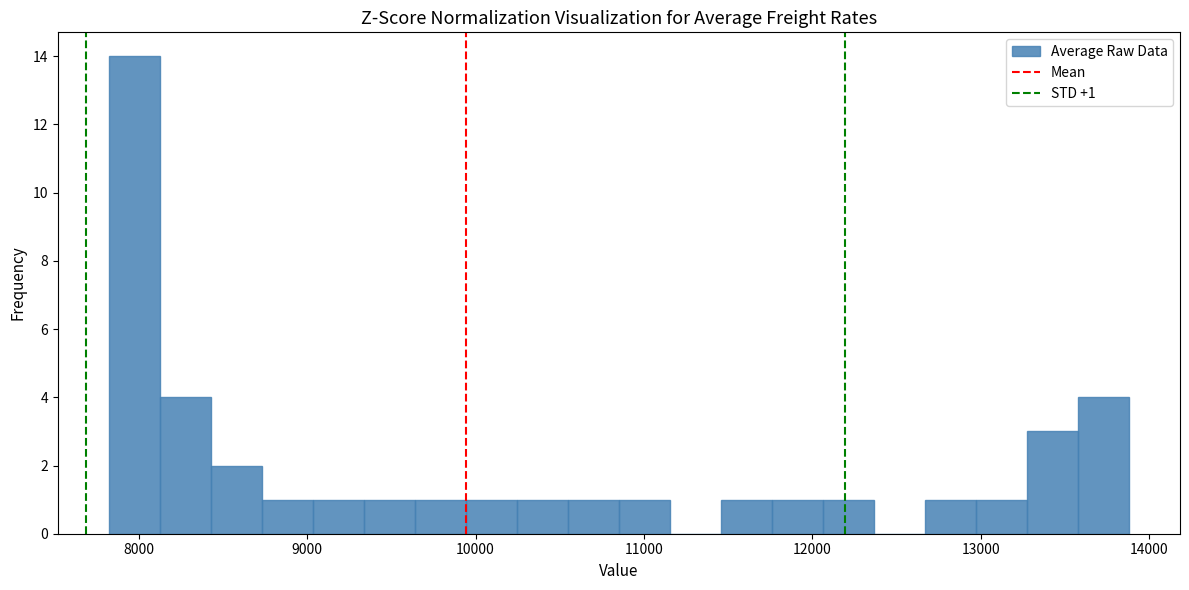

Read against the x-axis, roughly where is the centre of the tallest bar?

8000